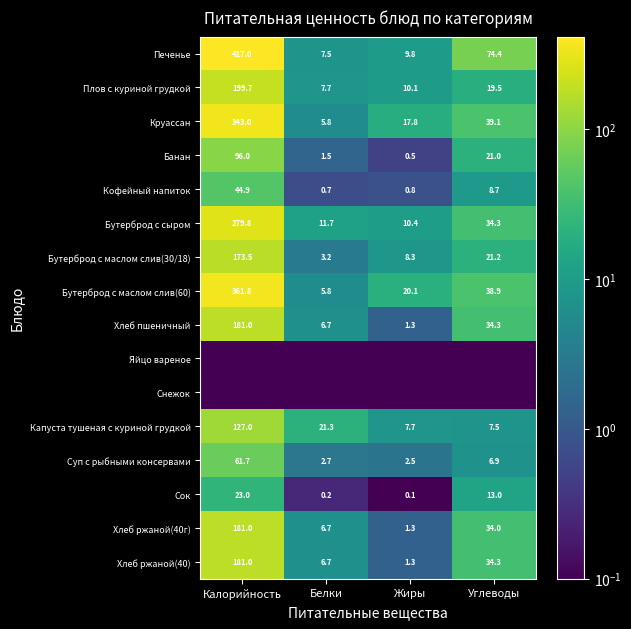

Rank the categories by Хлеб ржаной(40г) value from highest to lowest.

Калорийность, Углеводы, Белки, Жиры